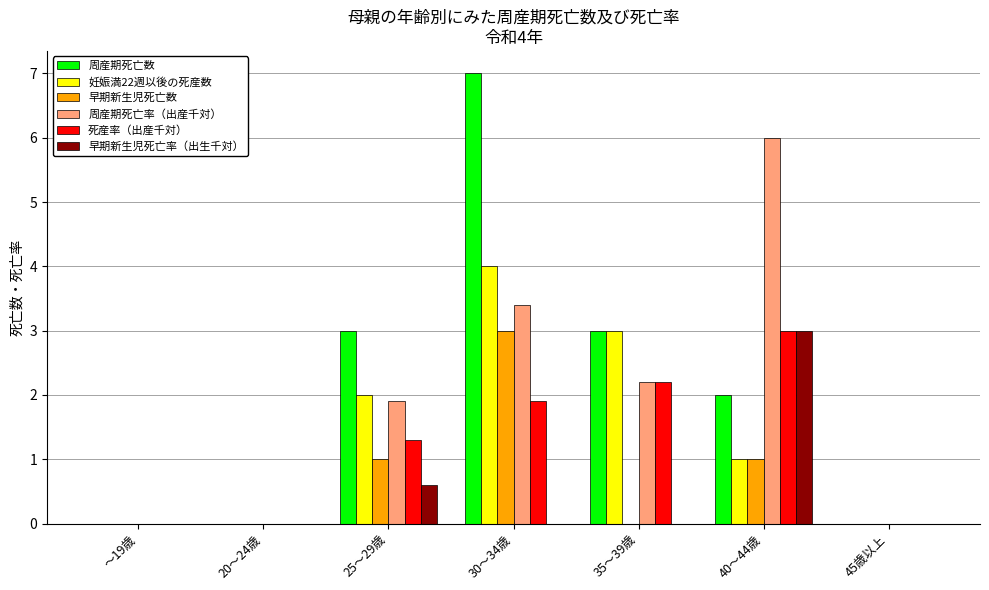

What is the sum of all 早期新生児死亡率（出生千対） values?

3.6